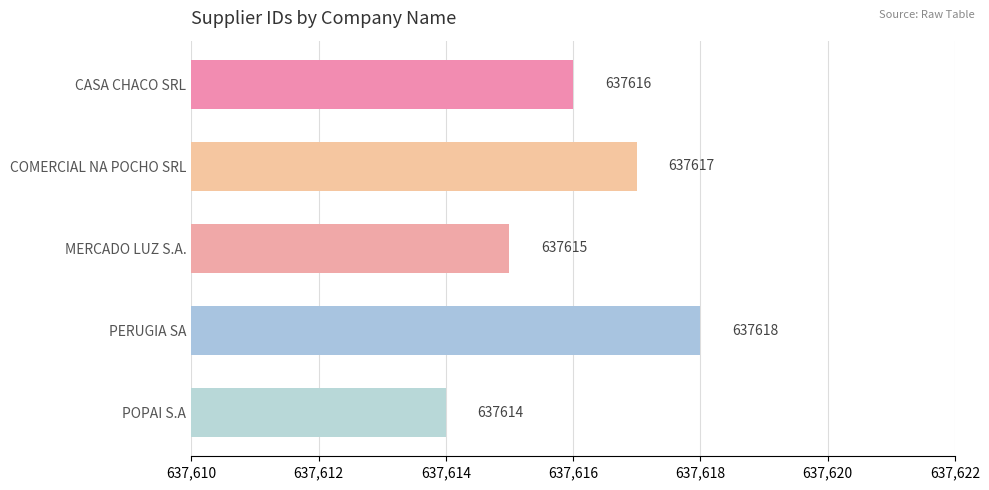

Approximately how many times larger is the value at CASA CHACO SRL compared to MERCADO LUZ S.A.?

1.0